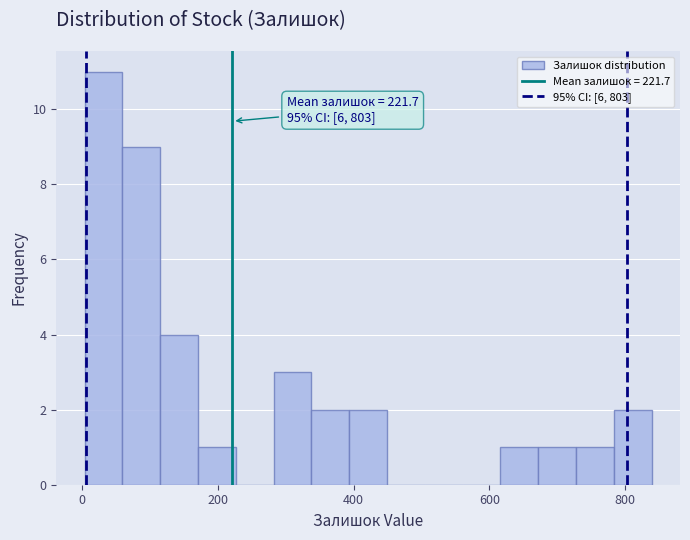

Read against the x-axis, roughly where is the centre of the tallest bar?

40